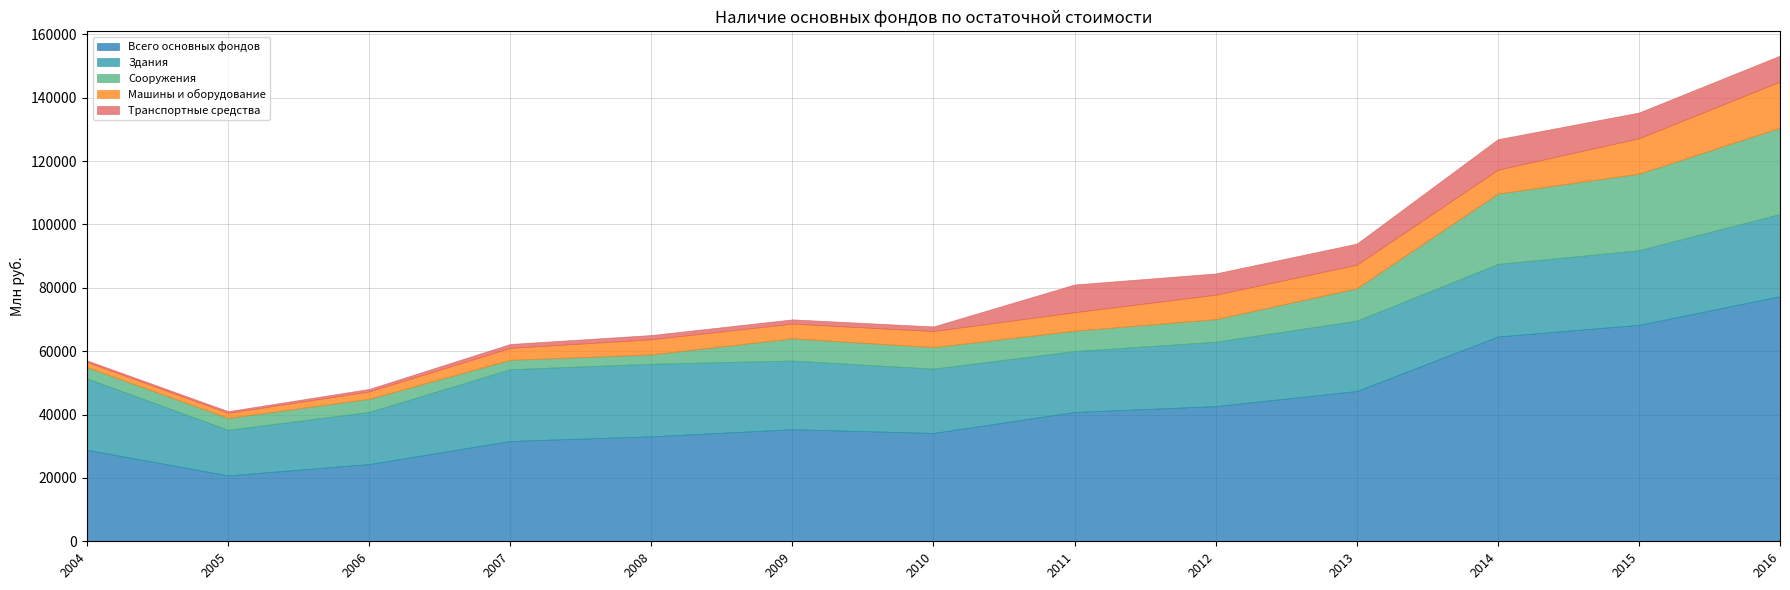

Reading left to right, list all the values displayed in this chart.

Всего основных фондов: 2004=28857.0	2005=20803.8	2006=24374.1	2007=31655.2	2008=33123.0	2009=35372.0	2010=34189.0	2011=40809.3	2012=42658.1	2013=47430.0	2014=64617.6	2015=68309.3	2016=77335.7
Здания: 2004=22533.0	2005=14369.5	2006=16455.7	2007=22638.2	2008=22894.0	2009=21663.0	2010=20290.0	2011=19214.1	2012=20310.8	2013=22194.8	2014=22905.1	2015=23531.9	2016=25946.3
Сооружения: 2004=3575.0	2005=3763.1	2006=4138.5	2007=2976.2	2008=2972.0	2009=7018.0	2010=6798.0	2011=6436.7	2012=7124.5	2013=10235.9	2014=22213.3	2015=24184.3	2016=27236.5
Машины и оборудование: 2004=1634.0	2005=1604.1	2006=2330.3	2007=3763.5	2008=4767.0	2009=4645.0	2010=5073.0	2011=5837.1	2012=7719.5	2013=7409.5	2014=7522.6	2015=11156.9	2016=14556.2
Транспортные средства: 2004=483.0	2005=520.6	2006=780.7	2007=1232.3	2008=1333.0	2009=1334.0	2010=1446.0	2011=8743.6	2012=6714.1	2013=6663.2	2014=9622.7	2015=8115.7	2016=8189.5